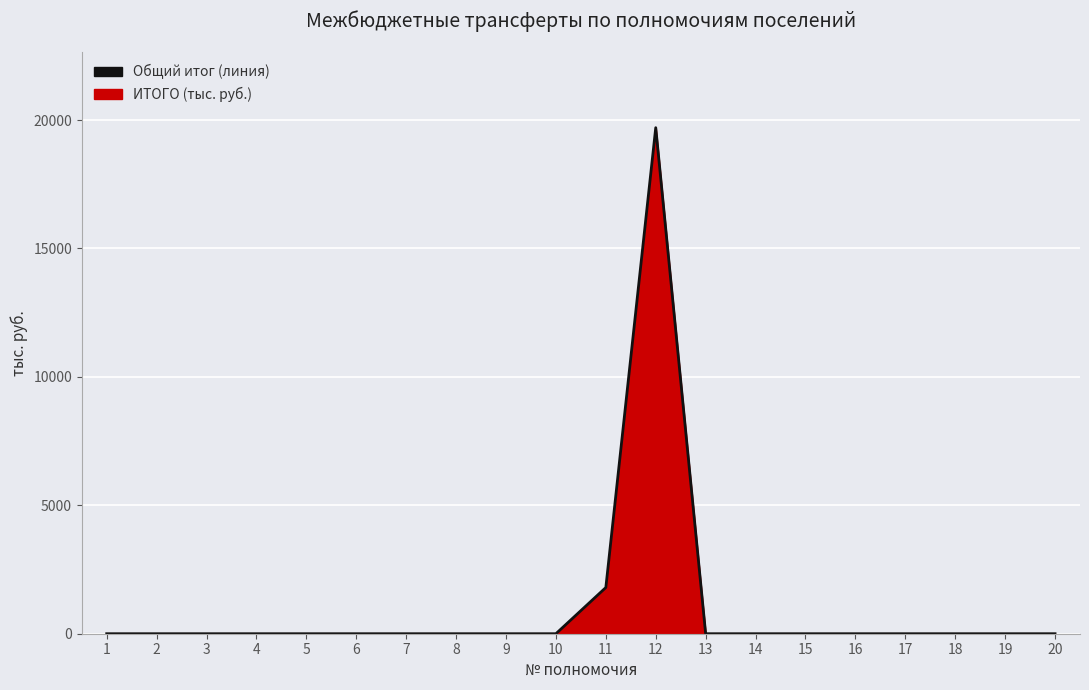

What is the average value?

1075.0